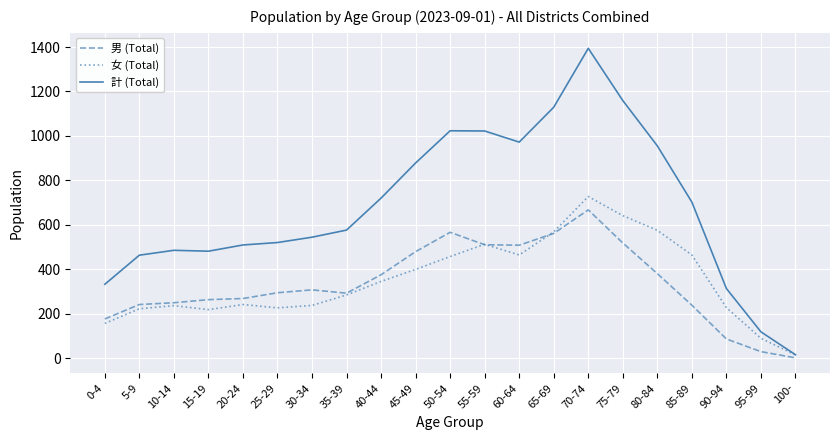

After their last crossing, which series has the higher values: 男 (Total) or 女 (Total)?

女 (Total)